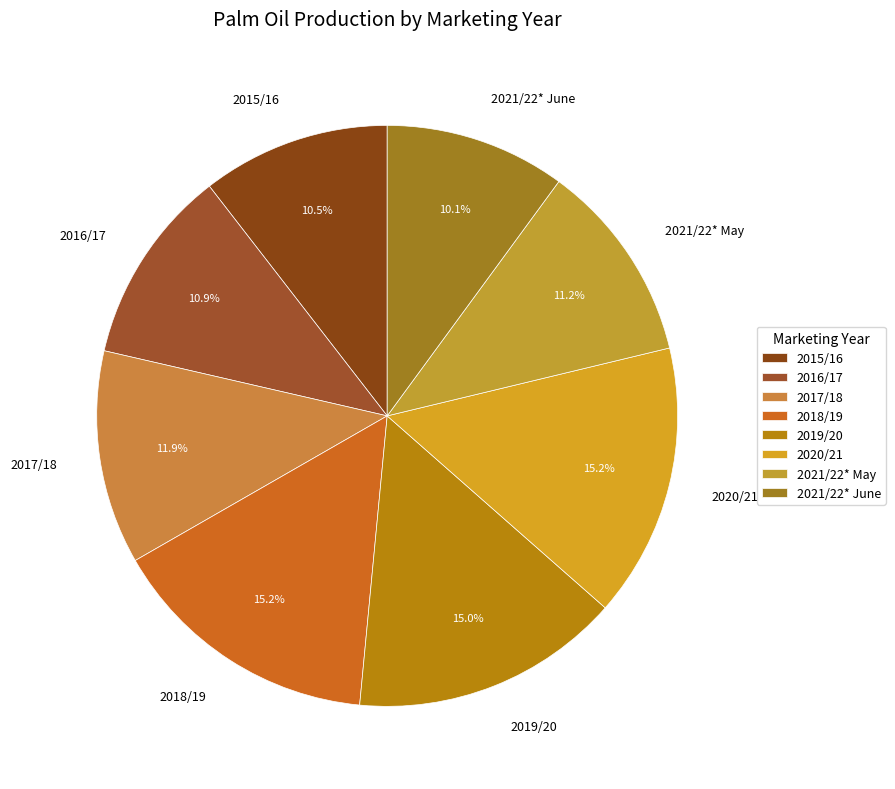

Which has a higher value, 2021/22* May or 2017/18?

2017/18